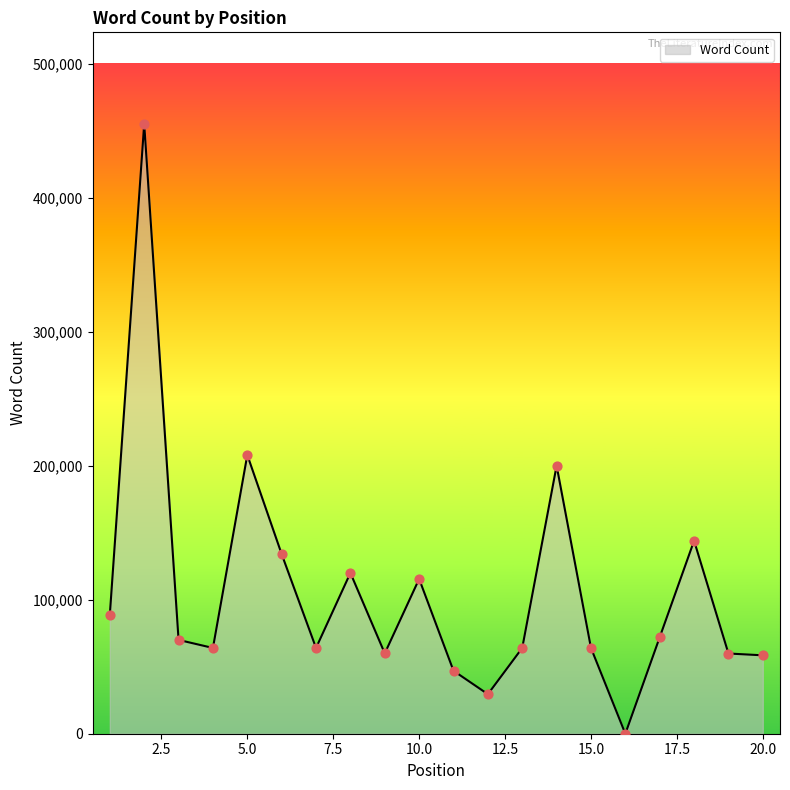

What is the maximum value shown in the chart?

455125